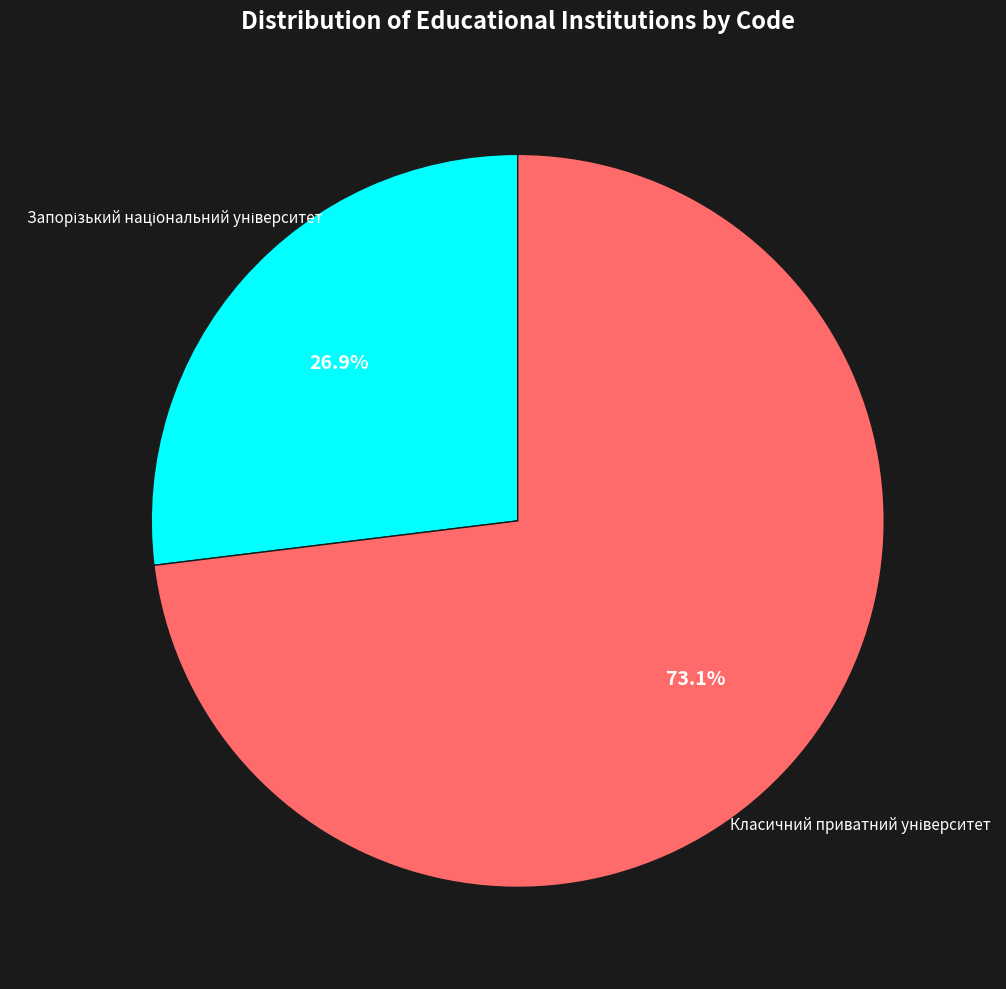

To the nearest percent, what percentage of the pie is Запорізький національний університет?

27%